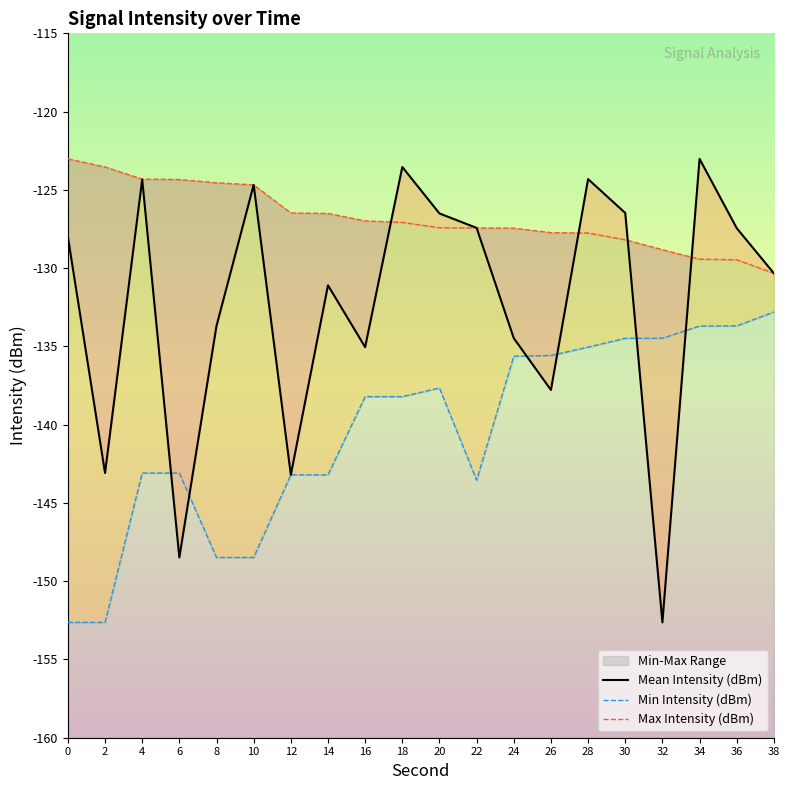

What is the difference between the second highest and second lowest values in the Max Intensity (dBm) series?

5.9